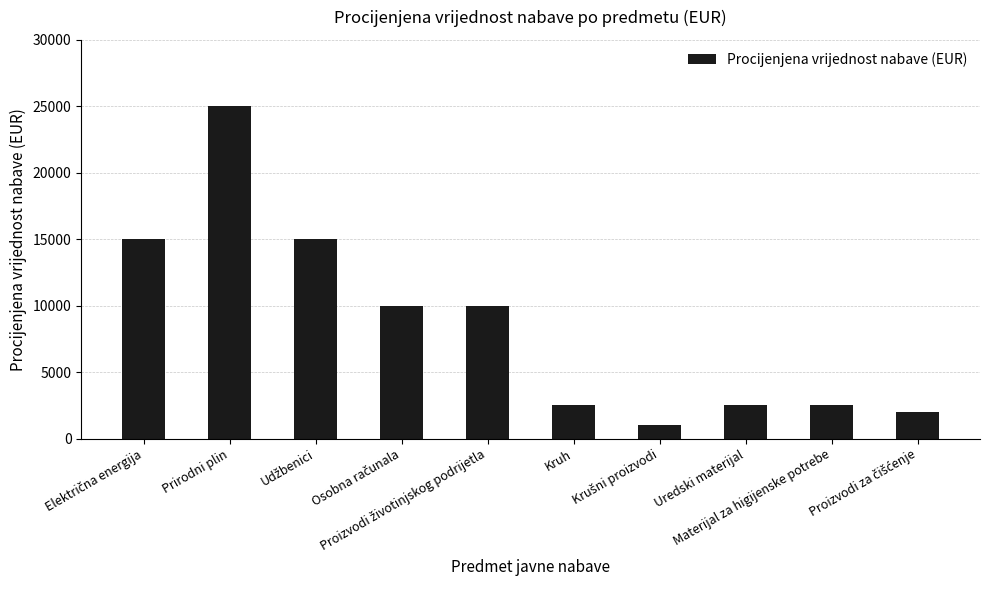

What is the difference between the maximum and minimum values?

24000